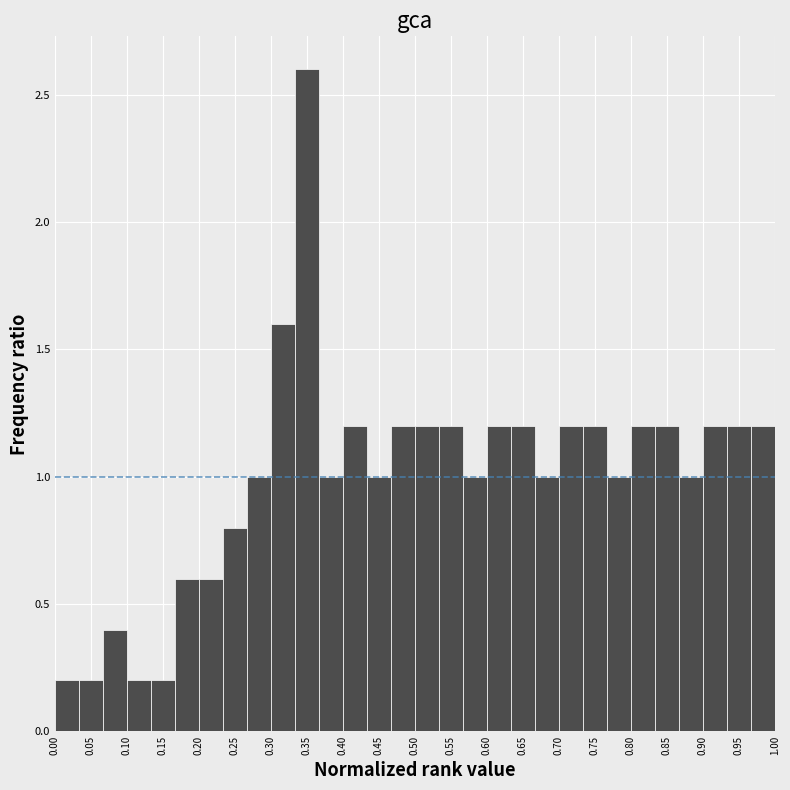

Reading left to right, list every bar in this chart as the range it spans on the x-axis followed by its height. Neither the bar edges nor the heights are printed on the chart, so give them approximately, as read against the axes.

0.000 to 0.035: 0.2
0.035 to 0.065: 0.2
0.065 to 0.100: 0.4
0.100 to 0.135: 0.2
0.135 to 0.165: 0.2
0.165 to 0.200: 0.6
0.200 to 0.235: 0.6
0.235 to 0.265: 0.8
0.265 to 0.300: 1.0
0.300 to 0.335: 1.6
0.335 to 0.365: 2.6
0.365 to 0.400: 1.0
0.400 to 0.435: 1.2
0.435 to 0.465: 1.0
0.465 to 0.500: 1.2
0.500 to 0.535: 1.2
0.535 to 0.565: 1.2
0.565 to 0.600: 1.0
0.600 to 0.635: 1.2
0.635 to 0.665: 1.2
0.665 to 0.700: 1.0
0.700 to 0.735: 1.2
0.735 to 0.765: 1.2
0.765 to 0.800: 1.0
0.800 to 0.835: 1.2
0.835 to 0.865: 1.2
0.865 to 0.900: 1.0
0.900 to 0.935: 1.2
0.935 to 0.965: 1.2
0.965 to 1.000: 1.2